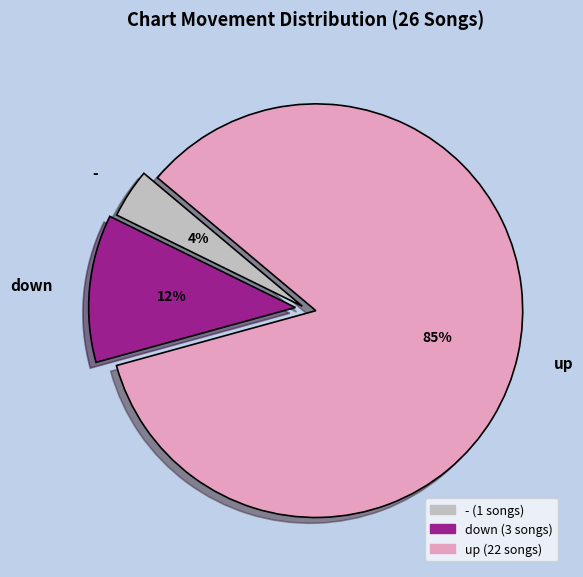

What is the ratio of the value at down to the value at -?

3.0